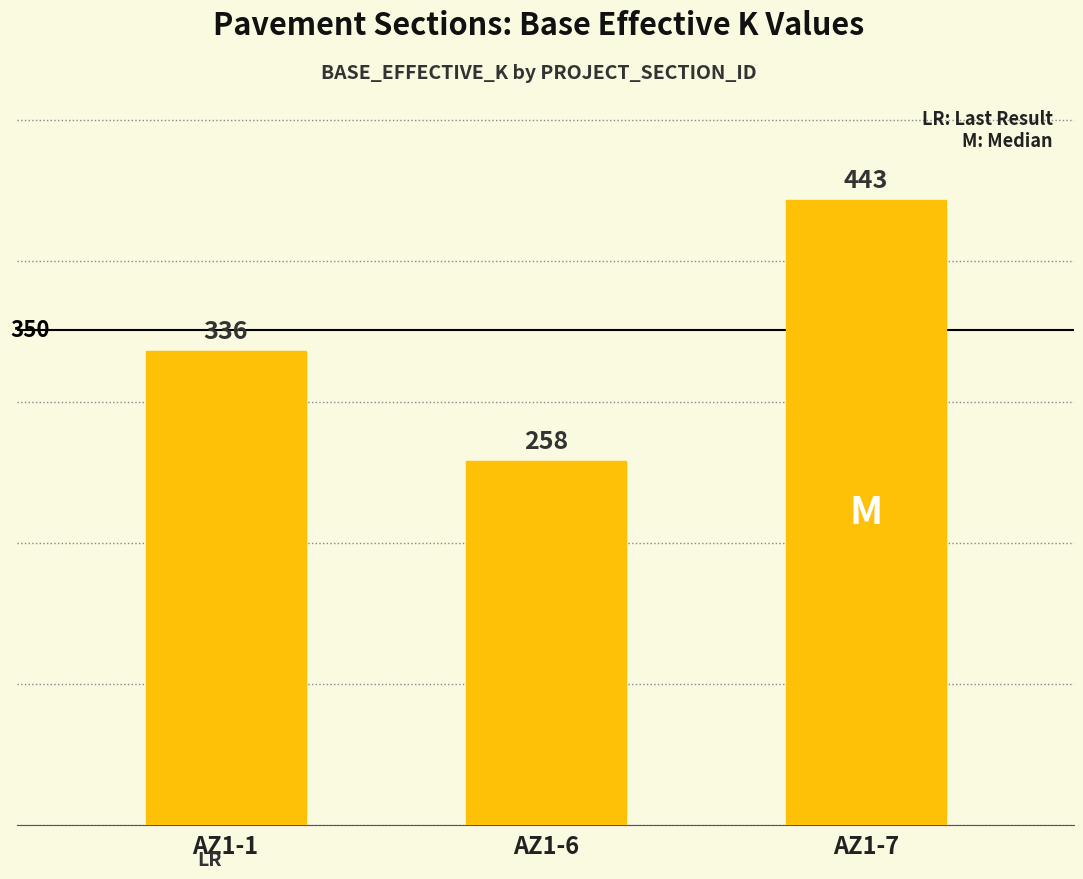

What is the value of the 1st bar from the left?

336